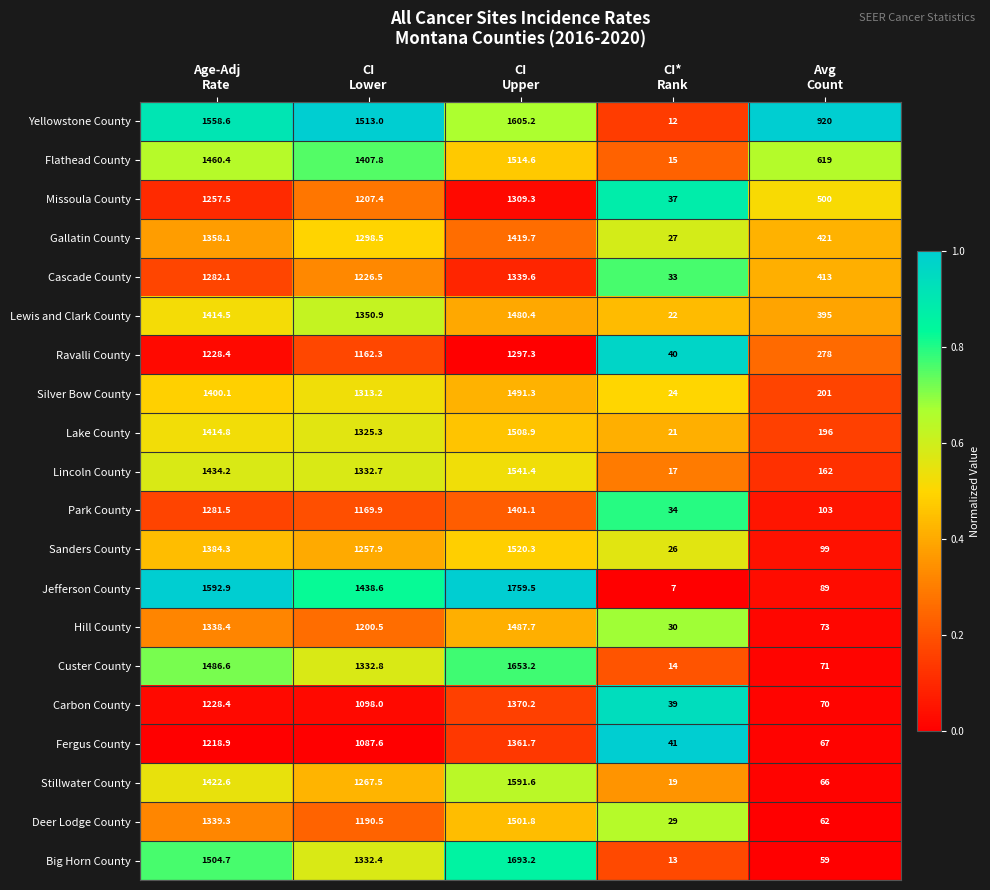

What is the difference between the highest and lowest values at CI*
Rank?

34.0